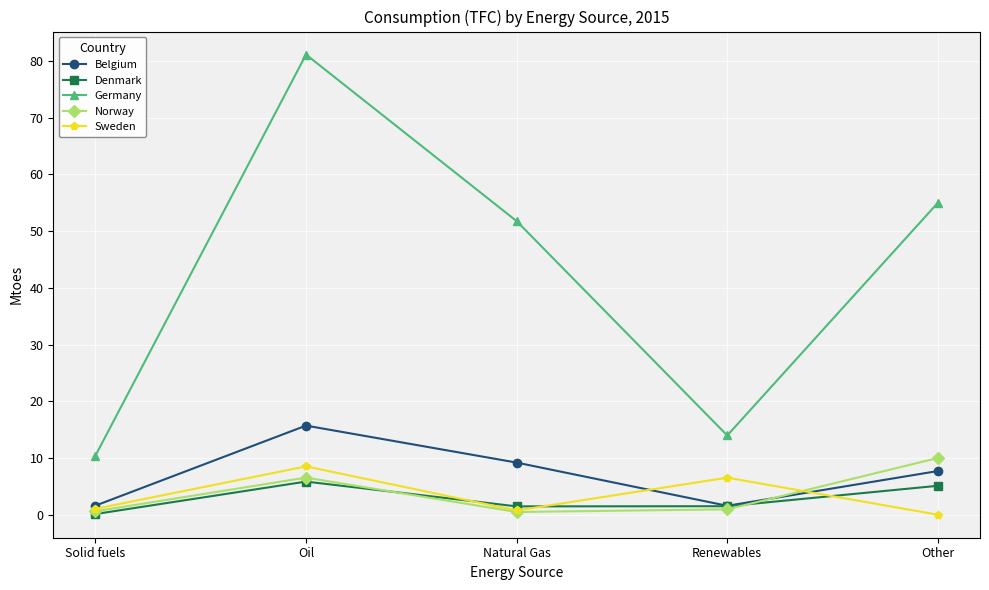

True or false: Germany has more than 0 interior local peaks.

True